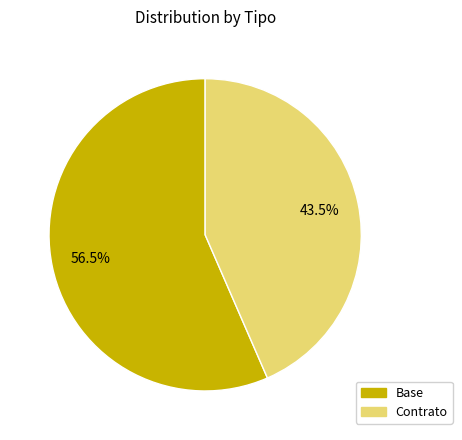

Which has a higher value, Base or Contrato?

Base